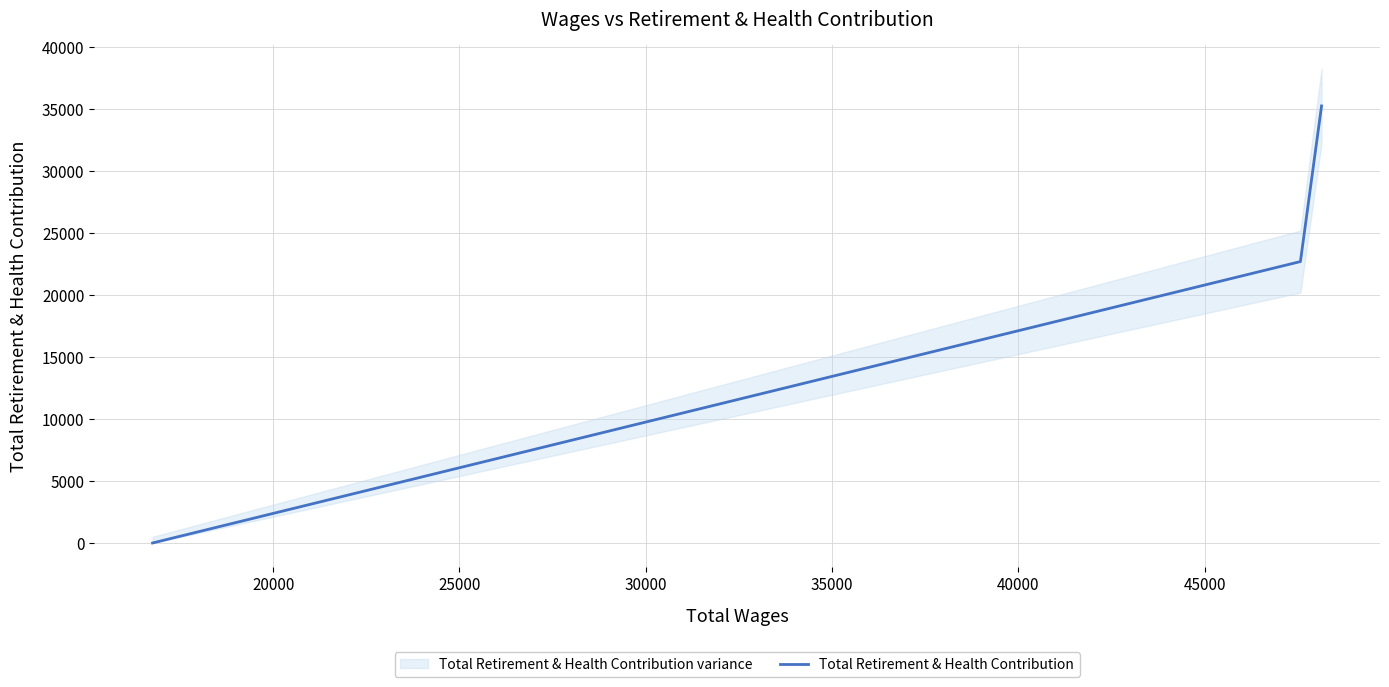

What is the highest value of the Total Retirement & Health Contribution series?

35254